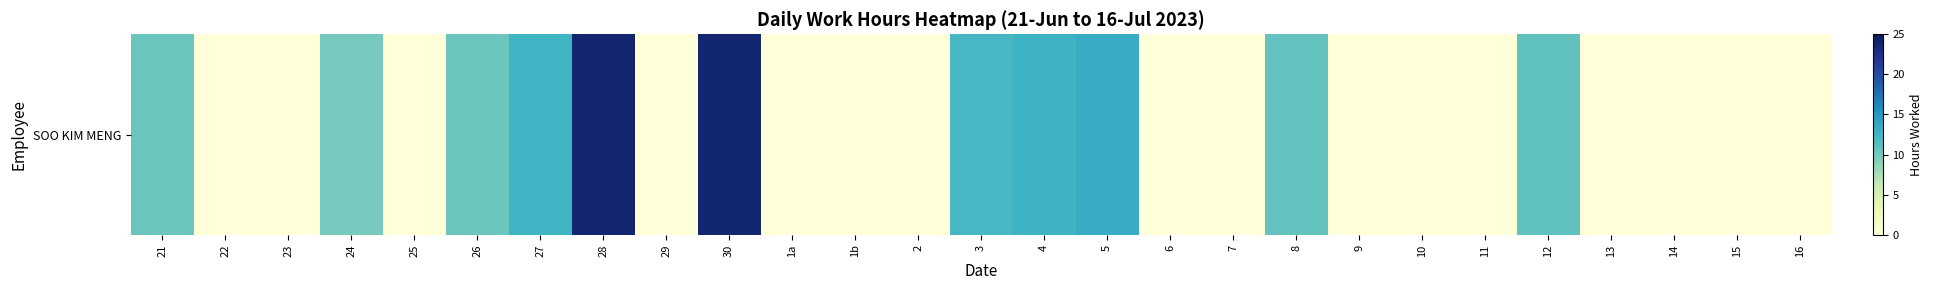

What is the change in value from 21 to 5?

+2.9